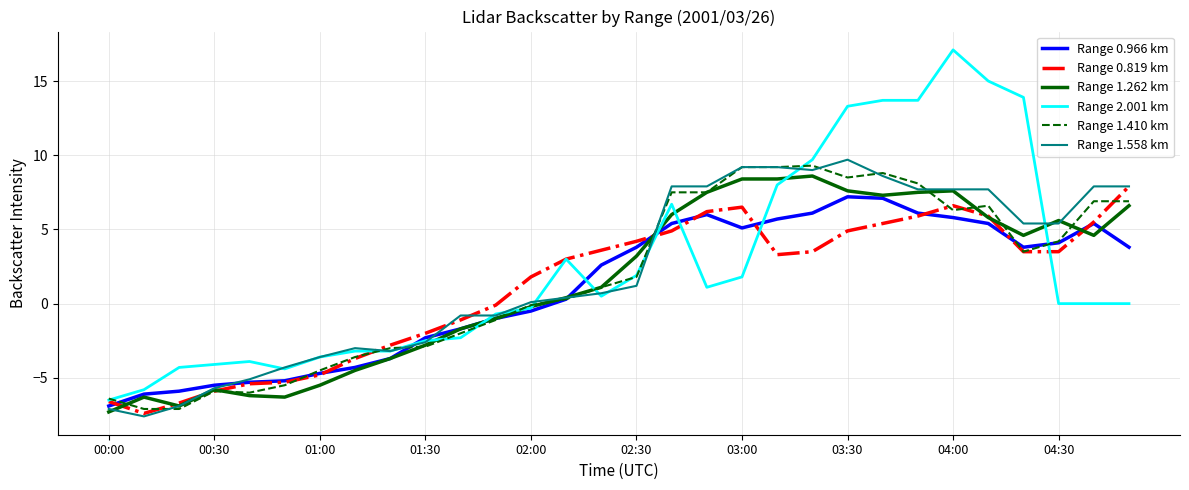

At how many categories does at least one series exceed 1?

18